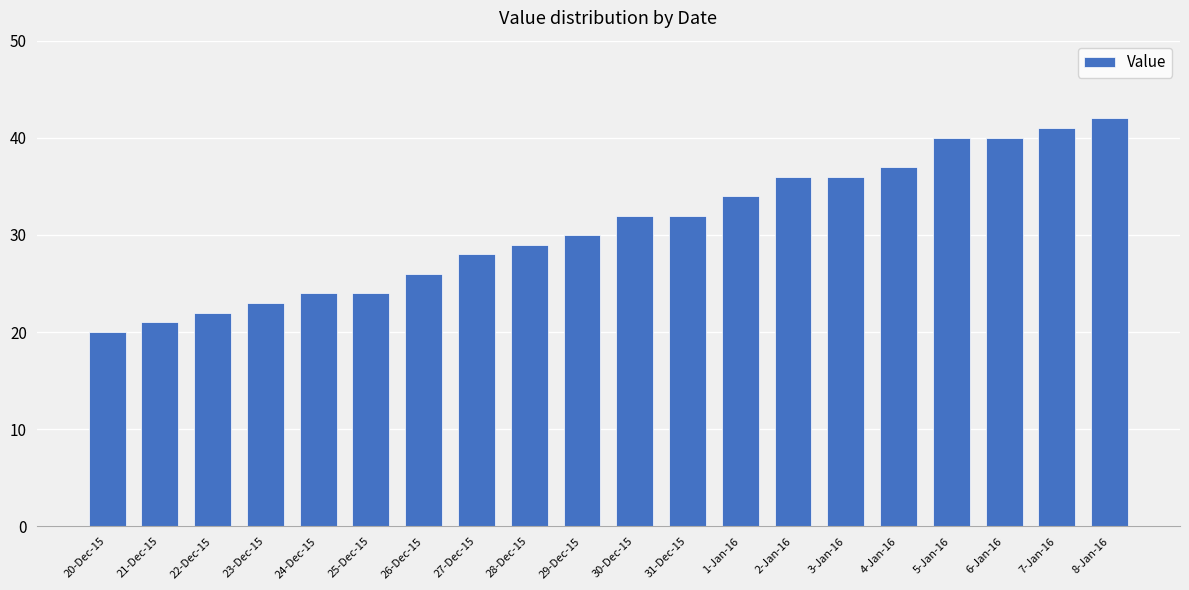

How many data points are less than 32?

10